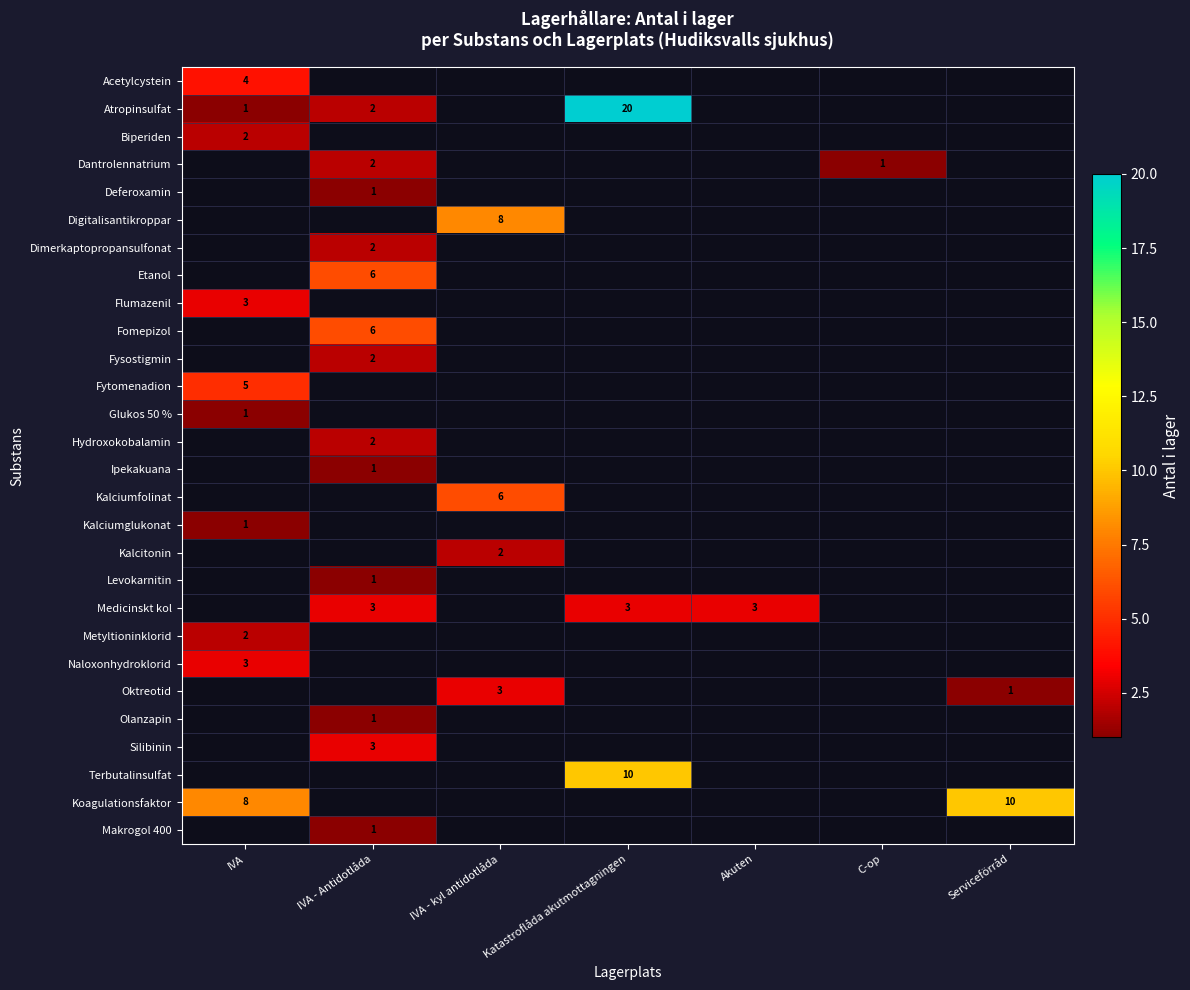

The value of Hydroxokobalamin at IVA - Antidotlåda is 2. True or false?

True